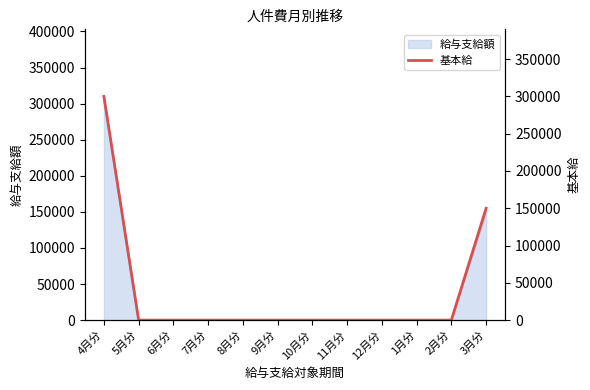

Reading left to right, list all the values displayed in this chart.

4月分=300000	5月分=0	6月分=0	7月分=0	8月分=0	9月分=0	10月分=0	11月分=0	12月分=0	1月分=0	2月分=0	3月分=150000